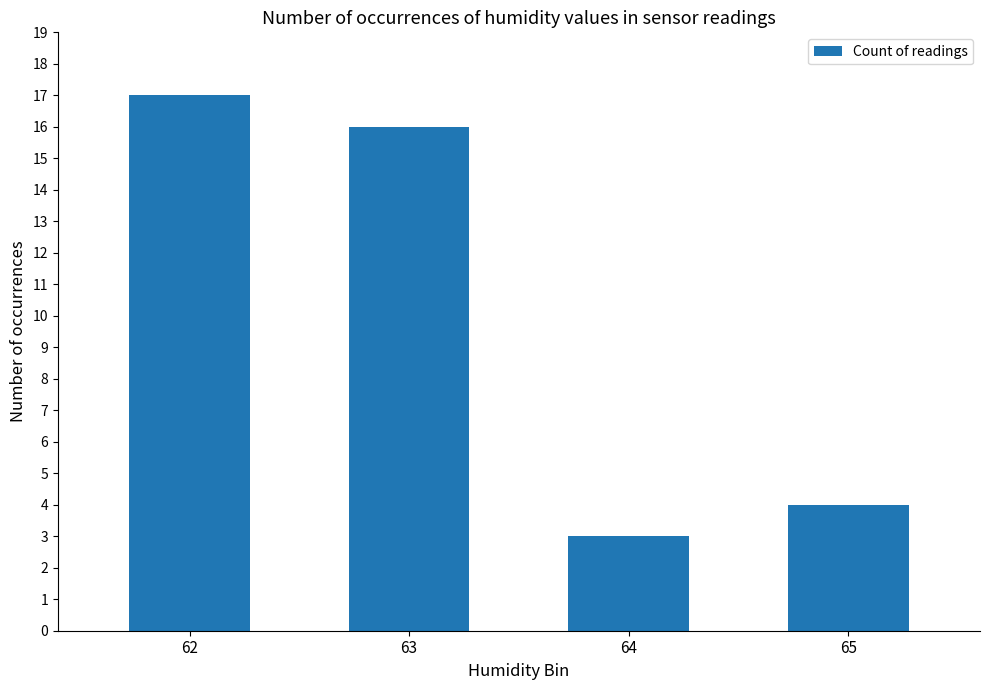

What is the average value?

10